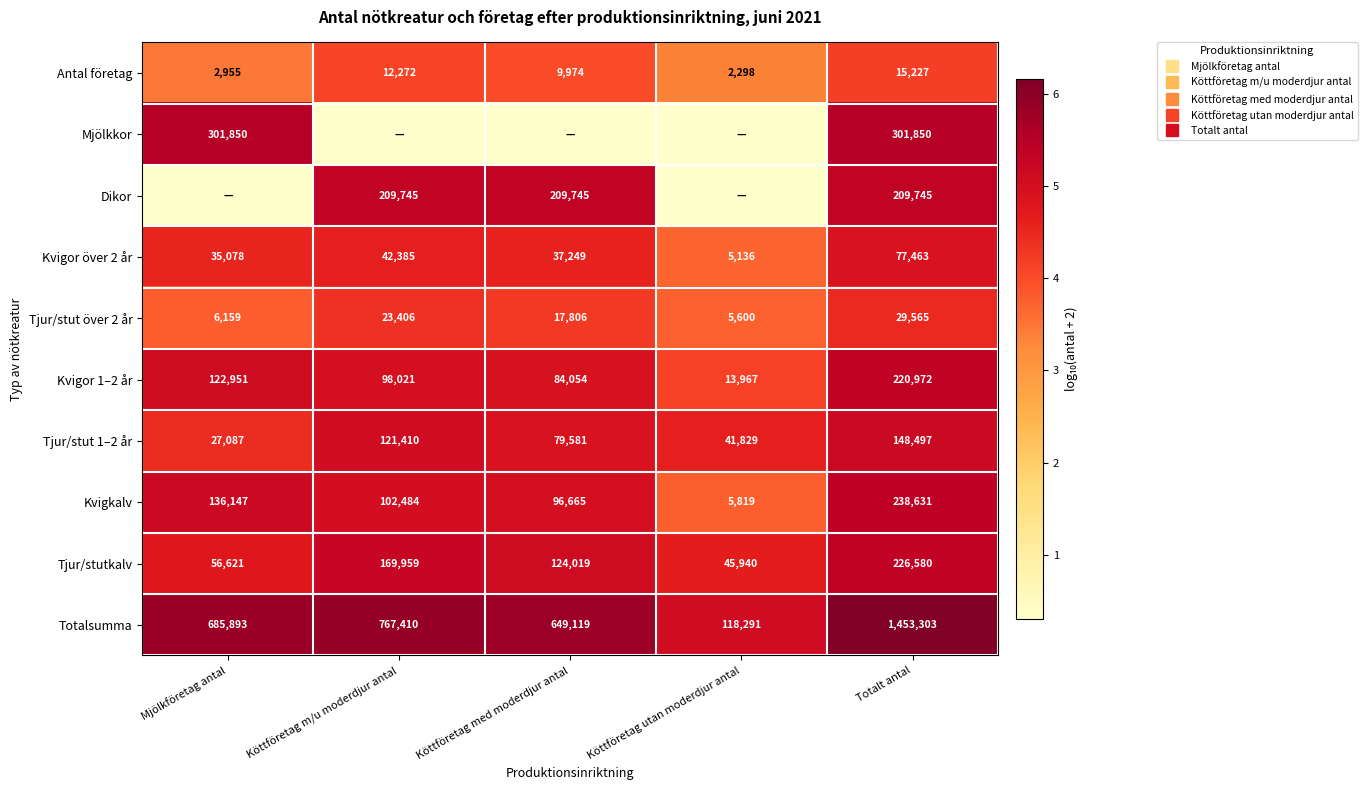

Count the Tjur/stut 1–2 år values in the range 4 to 5.

3